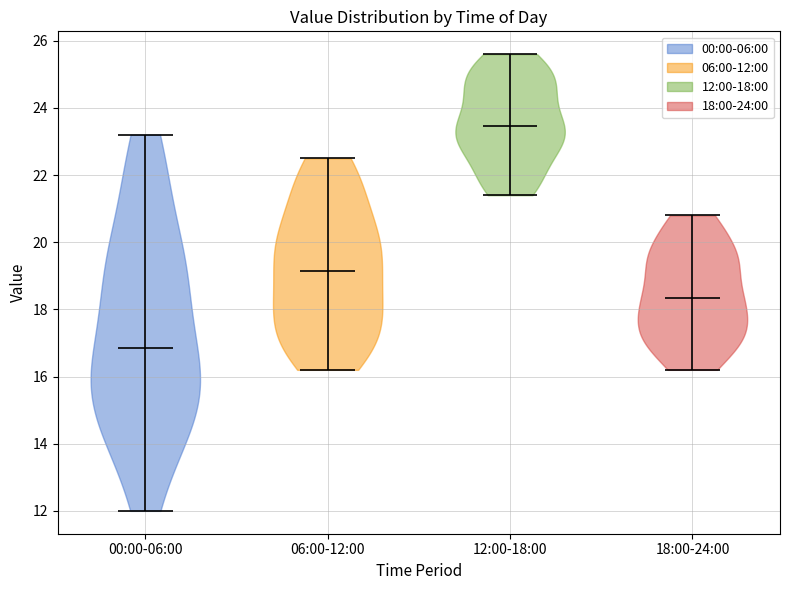

What is the highest point the violin for 18:00-24:00 reaches on the y-axis? The values are not printed on the chart, so give them approximately, as read against the axis.

20.8